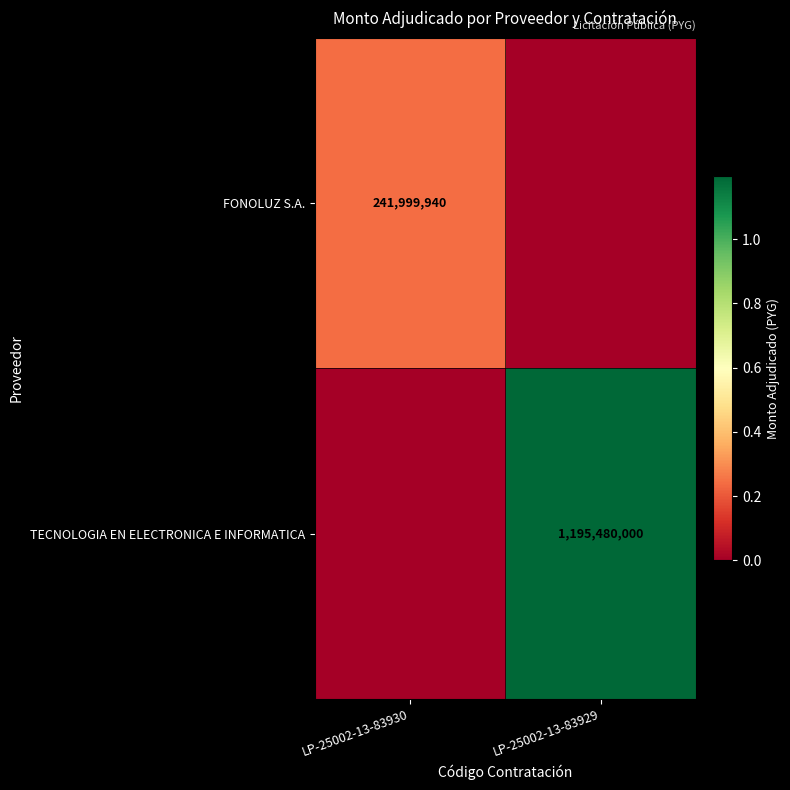

True or false: FONOLUZ S.A. has a value of 145444893 at LP-25002-13-83930.

False